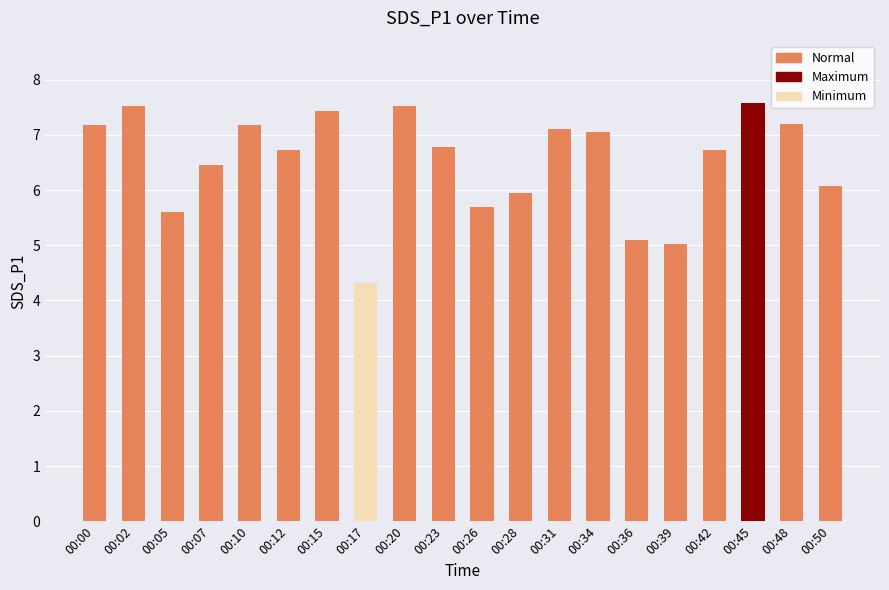

What is the average value?

6.5